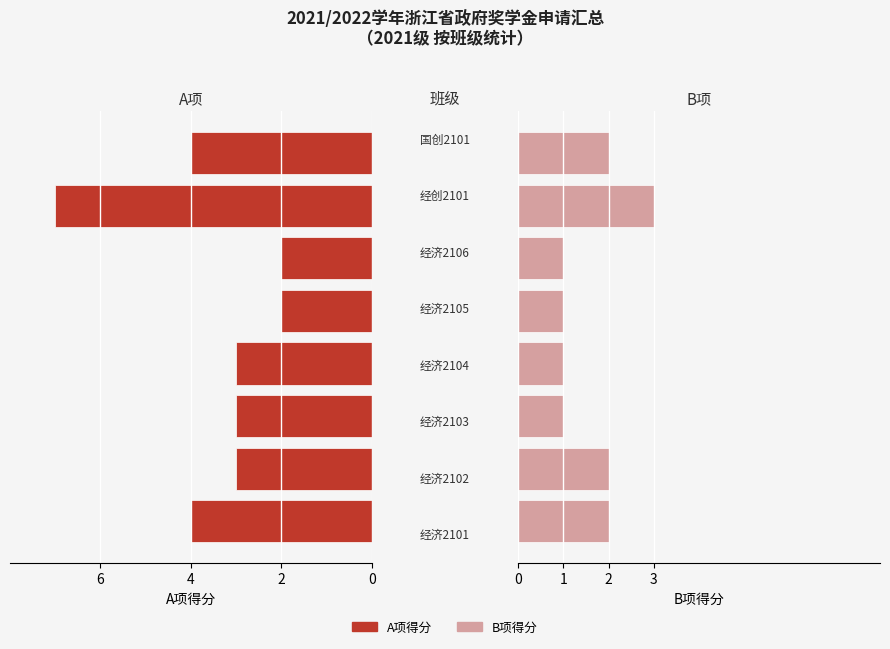

List the series in order of their overall mean, highest first.

A项得分, B项得分